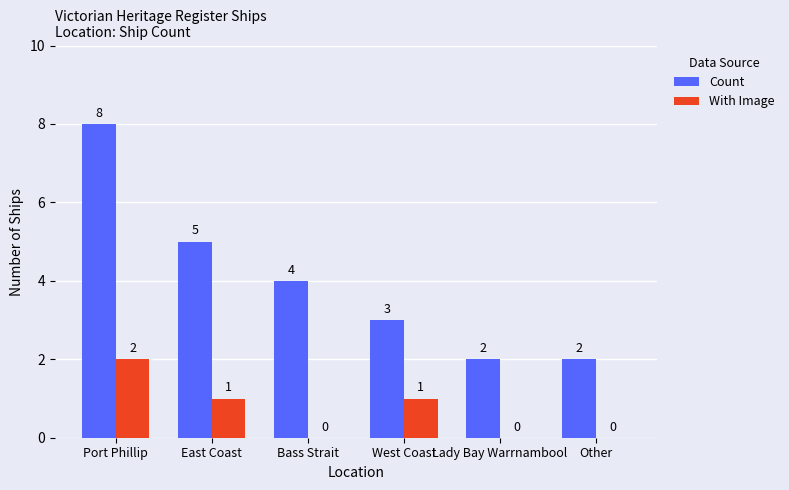

Are the bars grouped side by side (vs. stacked)?

Yes